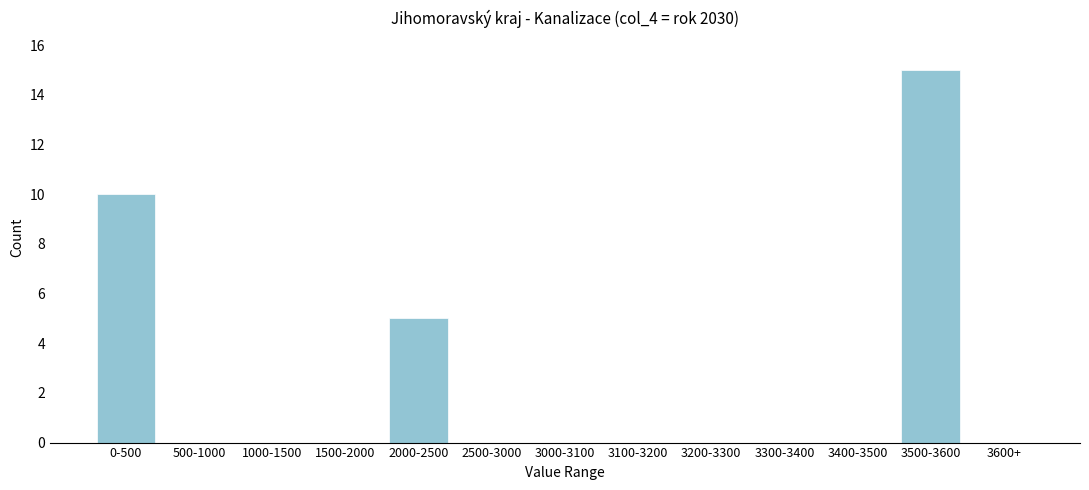

Reading left to right, transcribe all the data shown in this chart.

0-500=10	500-1000=0	1000-1500=0	1500-2000=0	2000-2500=5	2500-3000=0	3000-3100=0	3100-3200=0	3200-3300=0	3300-3400=0	3400-3500=0	3500-3600=15	3600+=0